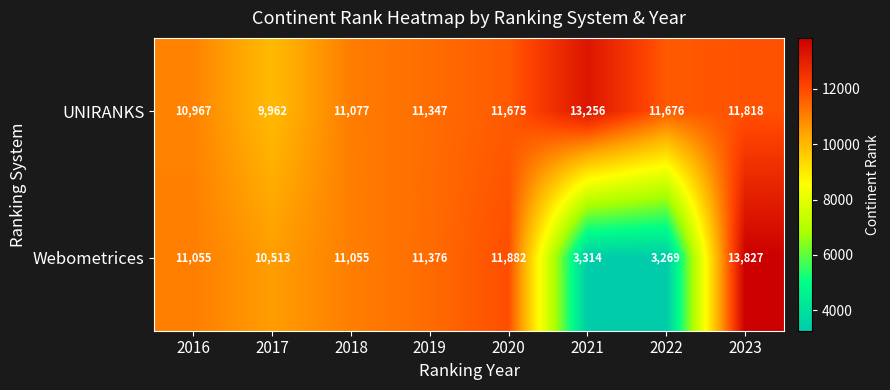

At how many categories does at least one series exceed 6467?

8